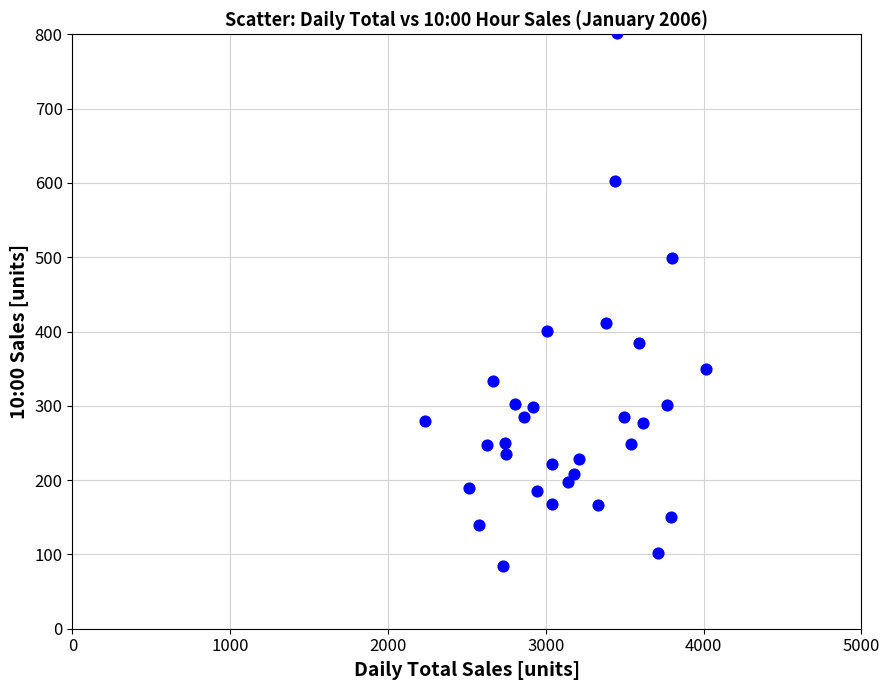

What is the range of Y values (max minus min)?

717